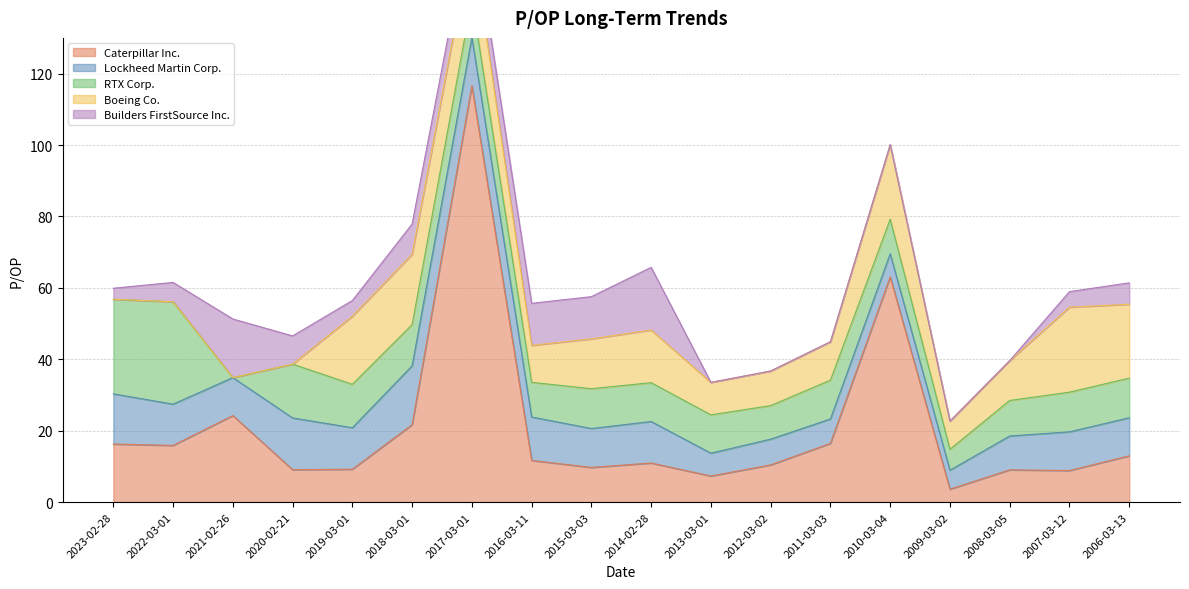

Which label corresponds to the smallest value in the chart?

2021-02-26